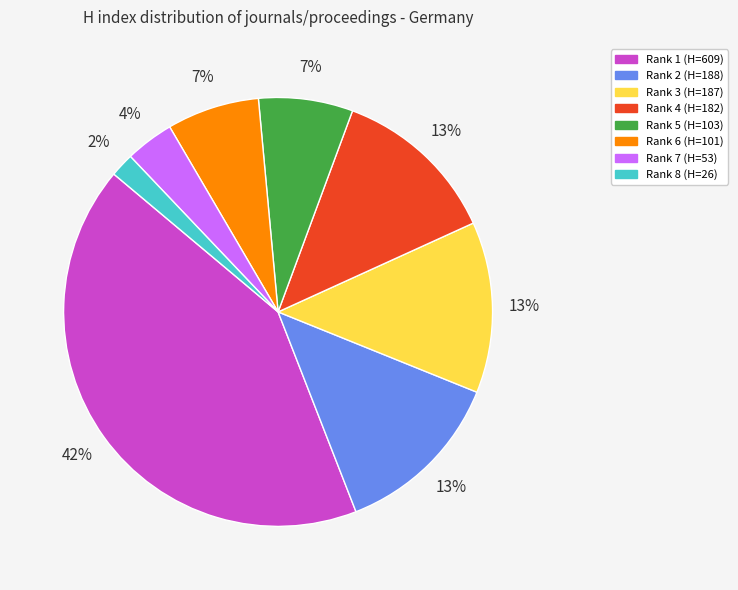

Which slice is the largest?

Rank 1